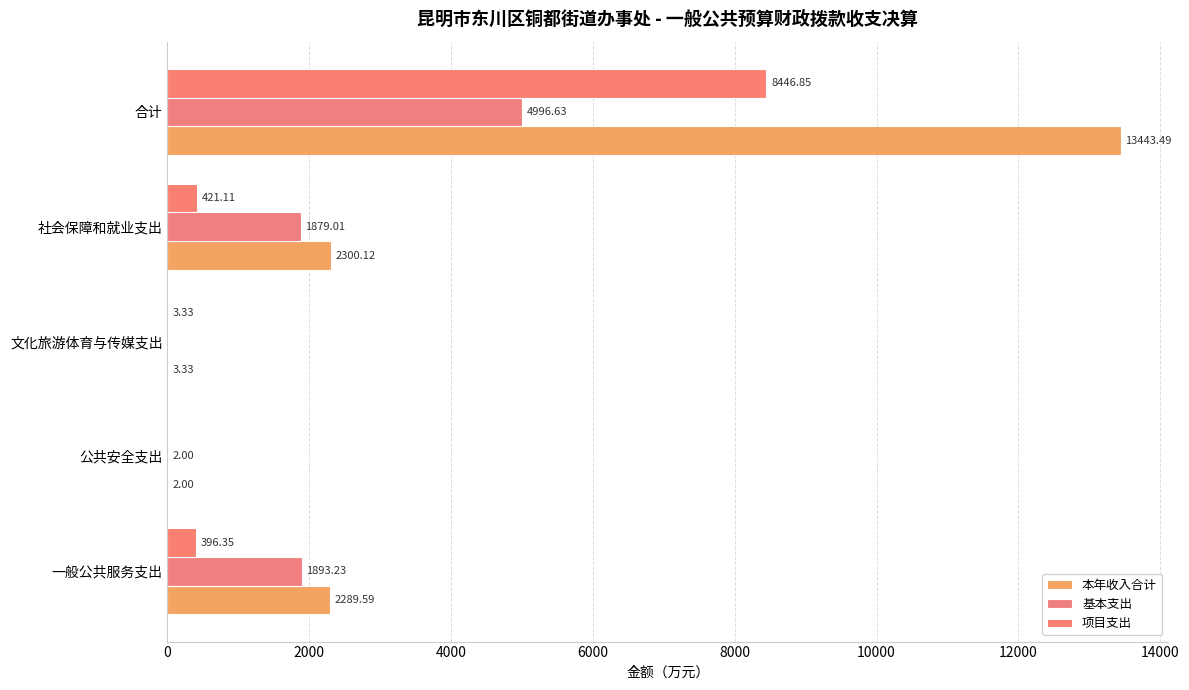

How many data points does each series have?

5